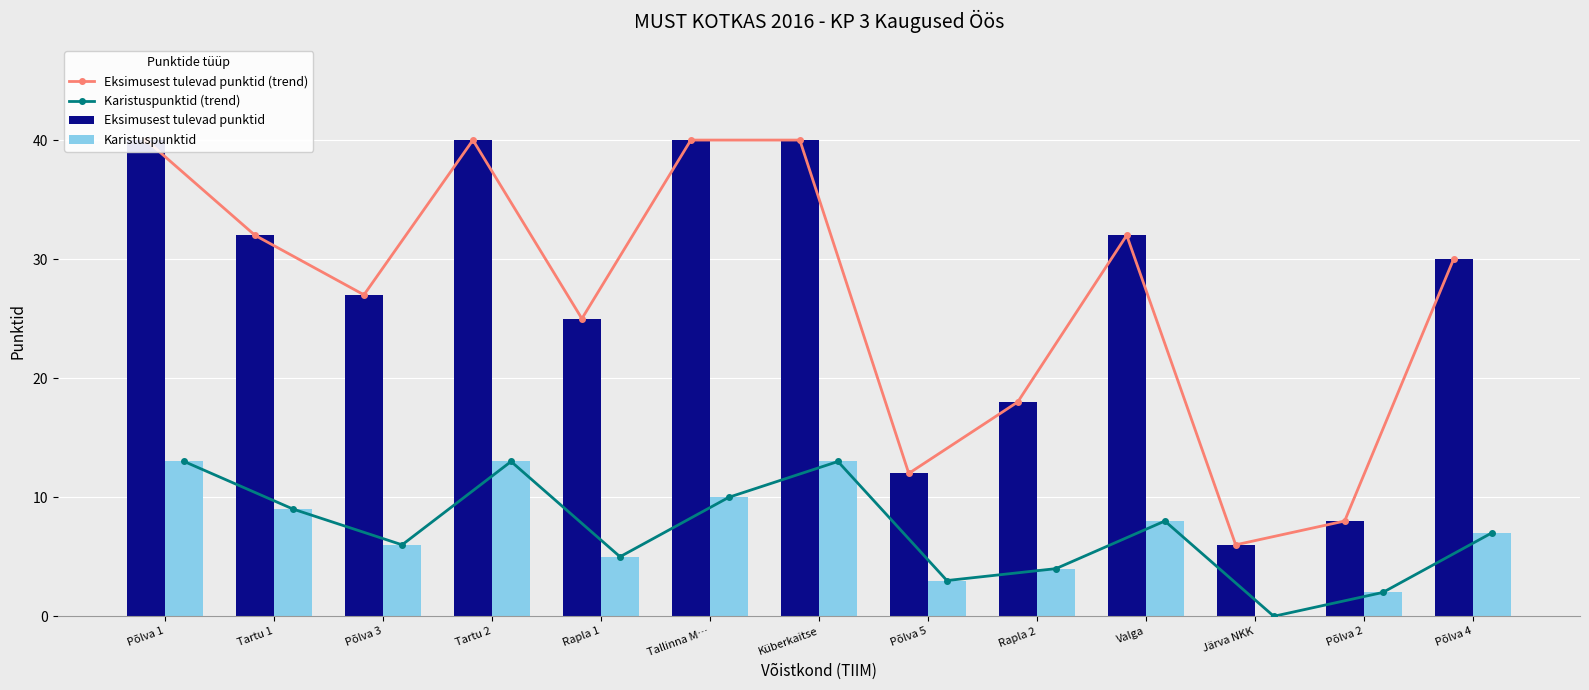

What position from the left is Põlva 4?

13